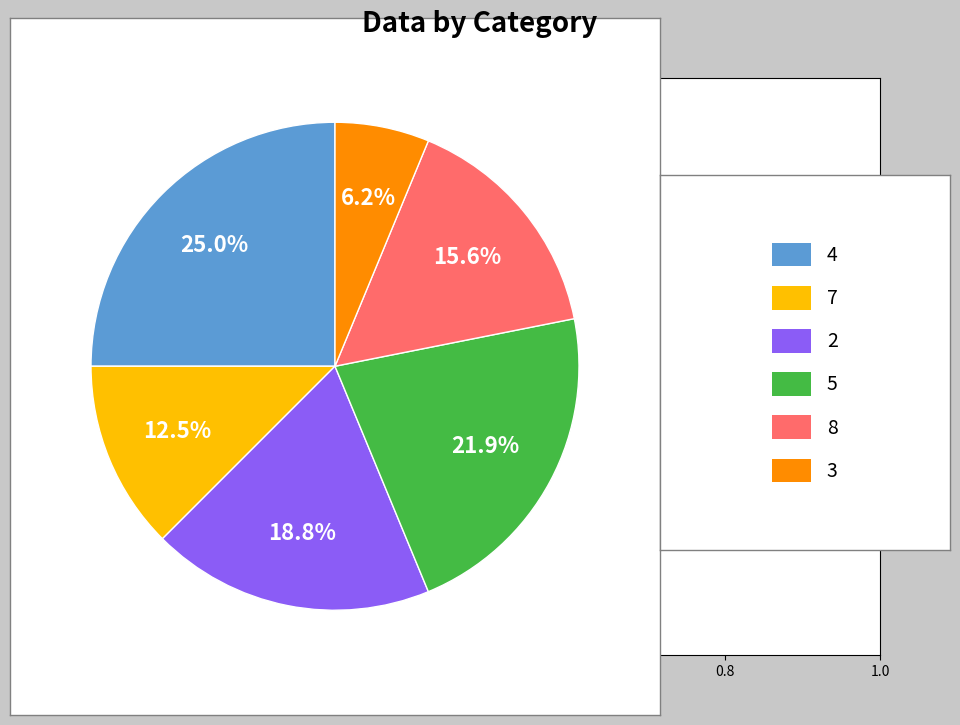

Is there any slice that represents more than half of the pie?

No